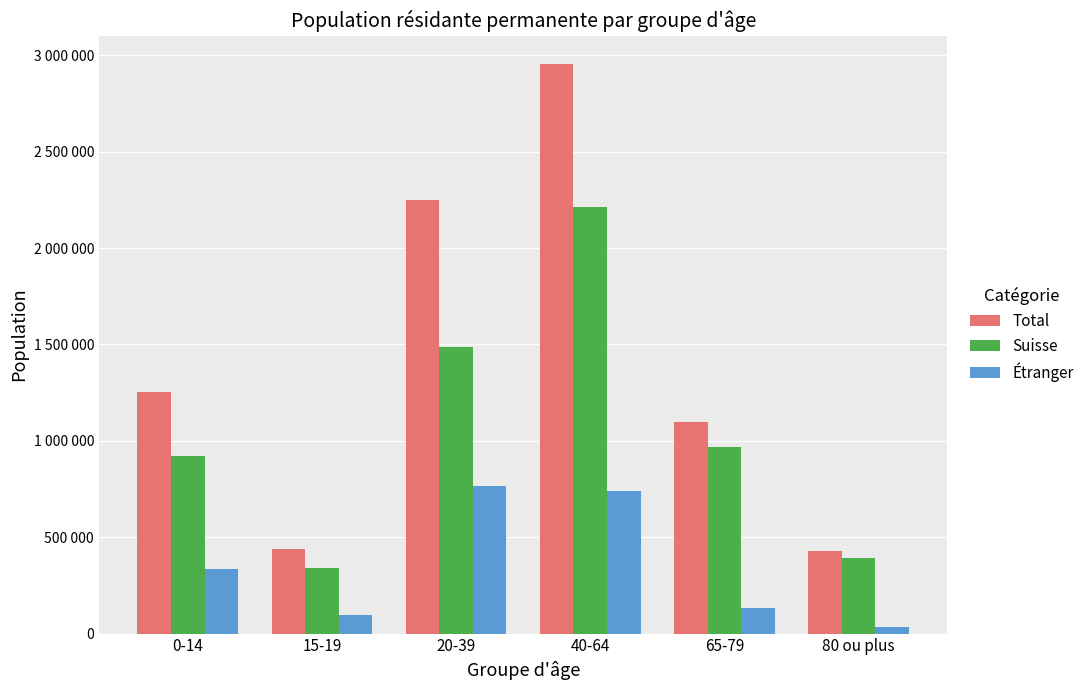

What is the difference between the Total values at 0-14 and 15-19?

818516